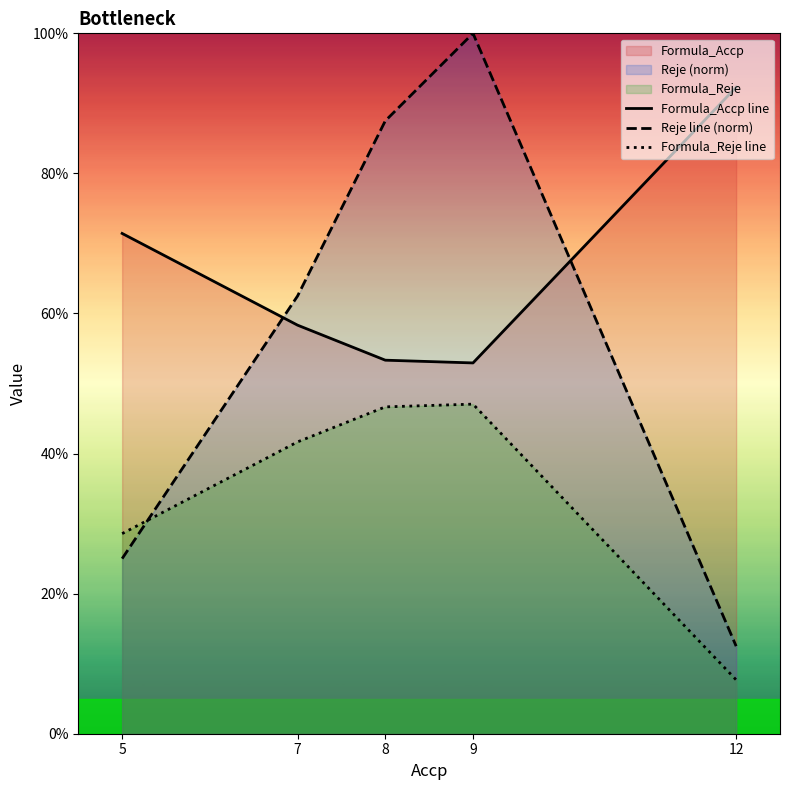

True or false: Reje line (norm) has more than 0 interior local peaks.

True